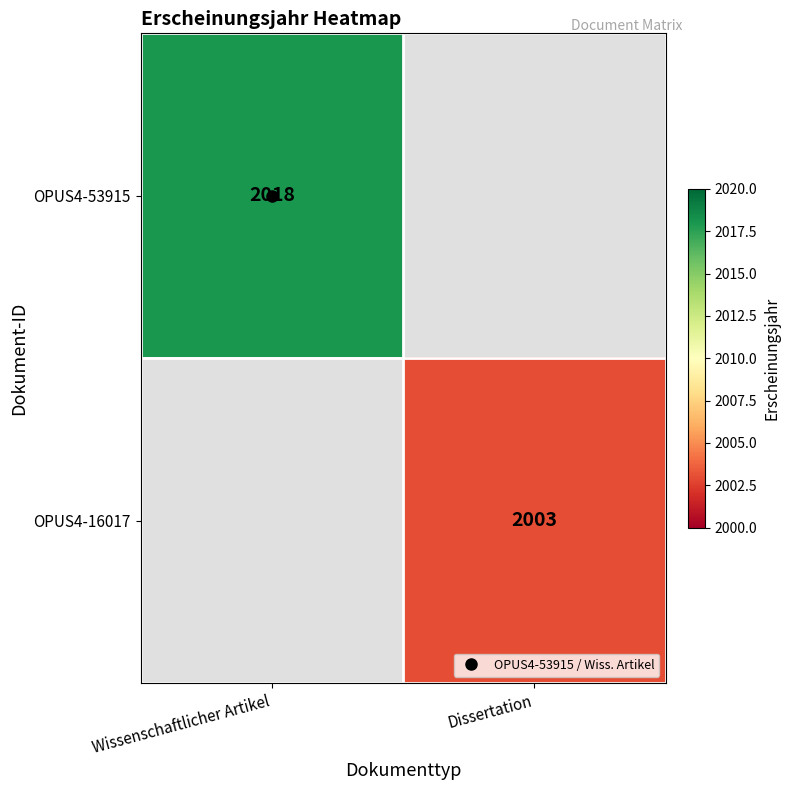

What is the lowest value of the OPUS4-53915 series?

2018.0